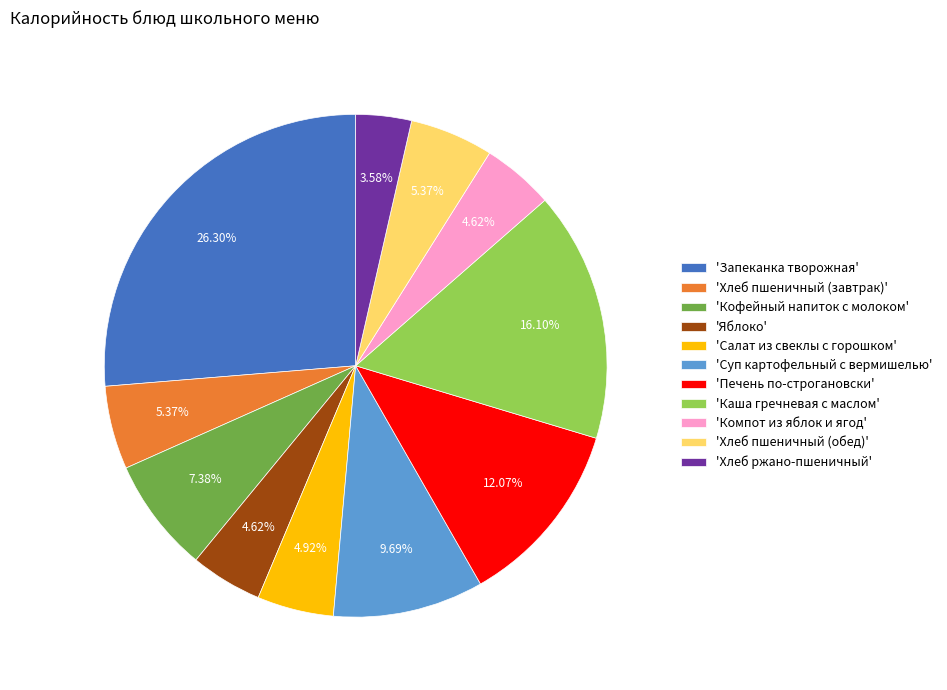

Does 'Каша гречневая с маслом' represent more than half of the total?

No